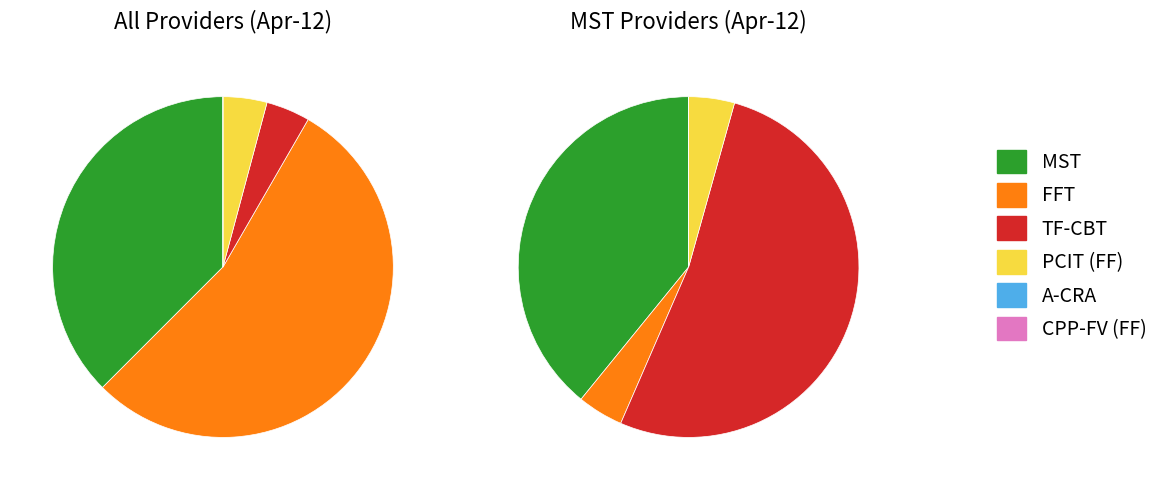

True or false: MST accounts for 38% of the total.

True